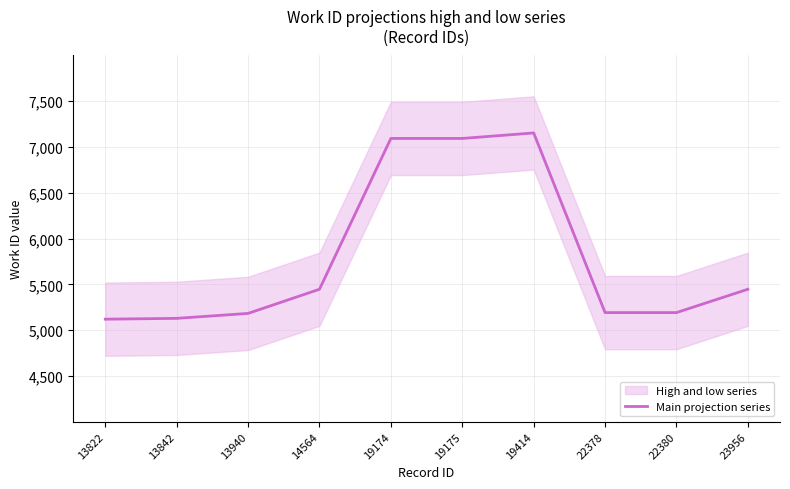

Does the chart display data point markers on the line(s)?

No